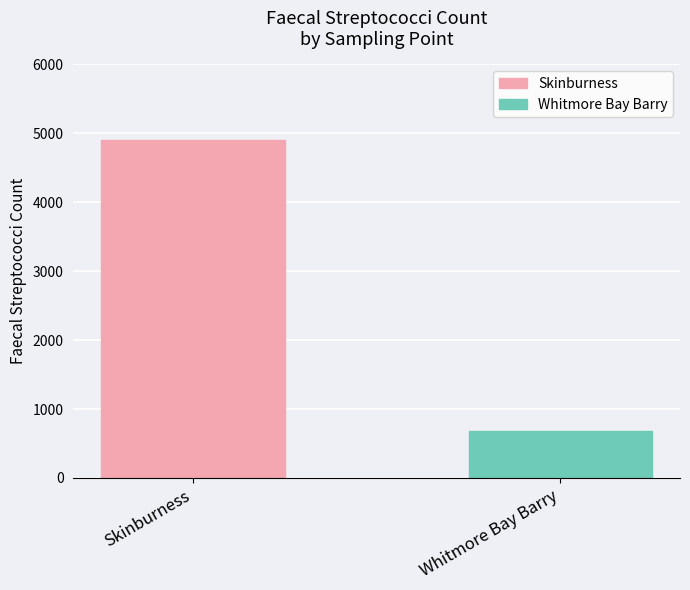

The value at Whitmore Bay Barry is 680. True or false?

True